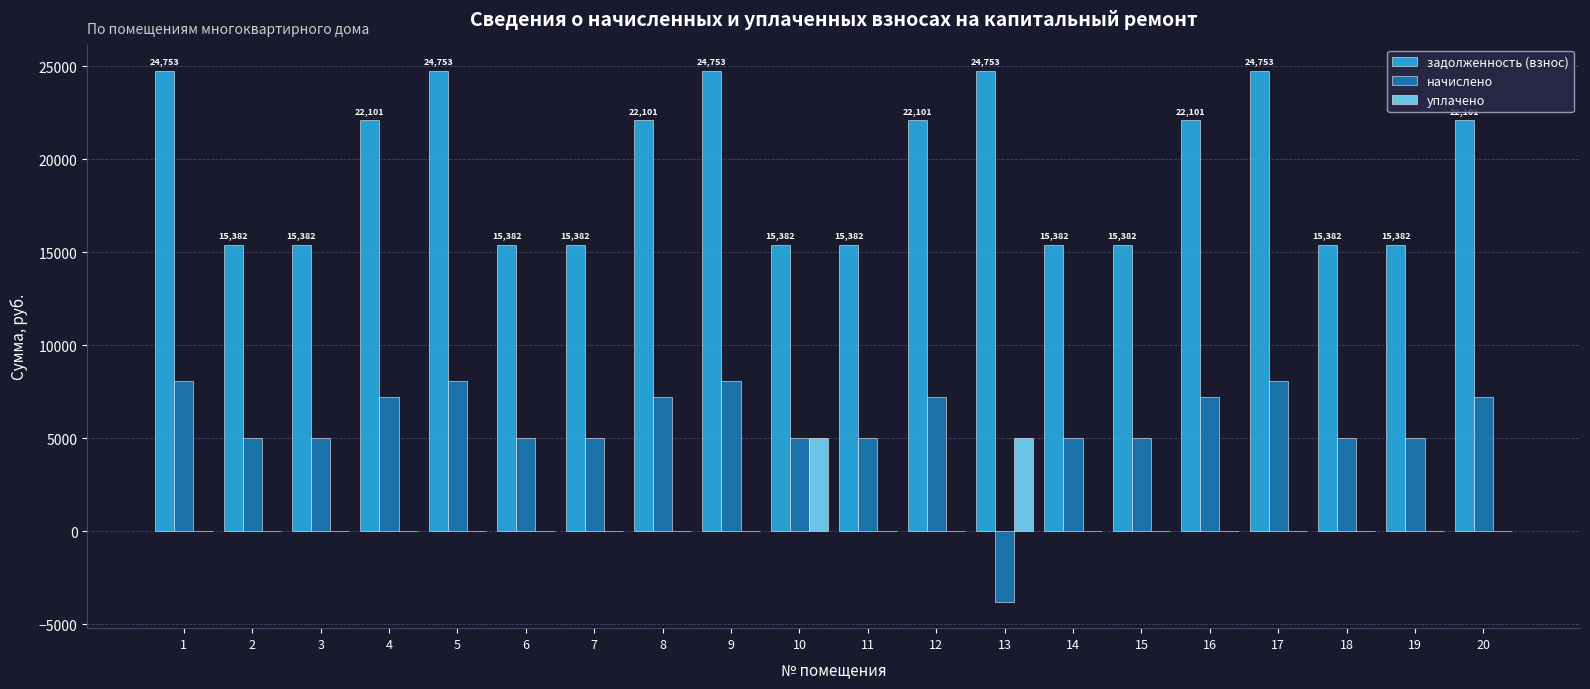

What is the highest value of the начислено series?

8064.0